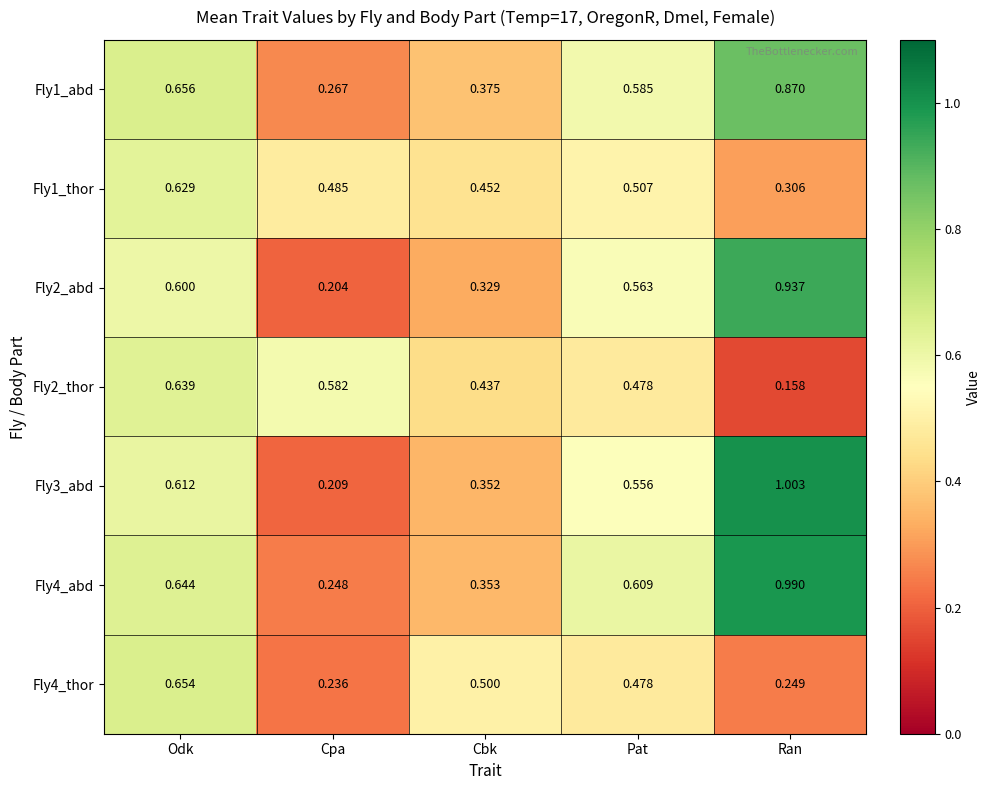

List the labels in order of Fly2_thor value, largest first.

Odk, Cpa, Pat, Cbk, Ran